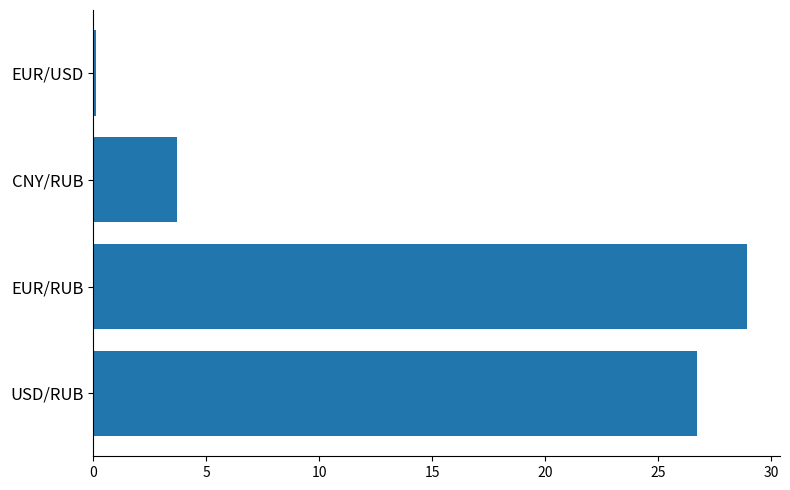

Reading top to bottom, what are all the values shown in this chart?

0.1	3.7	28.9	26.7